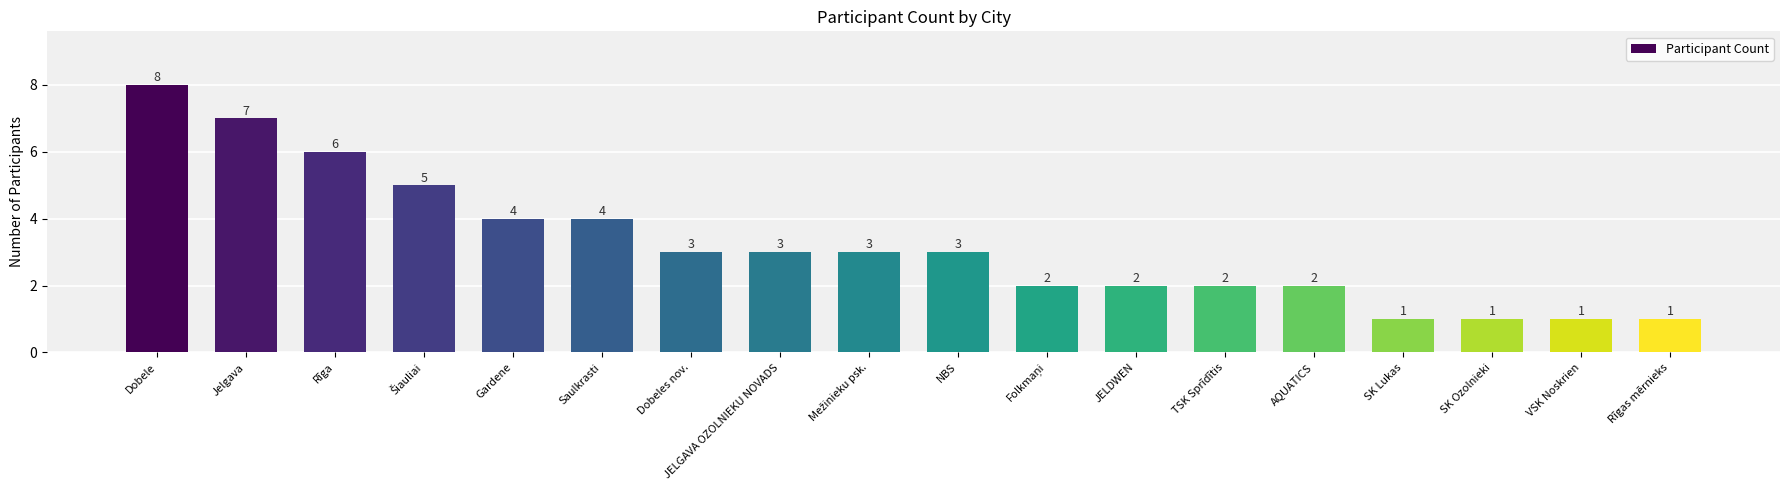

Which has a higher value, JELDWEN or NBS?

NBS